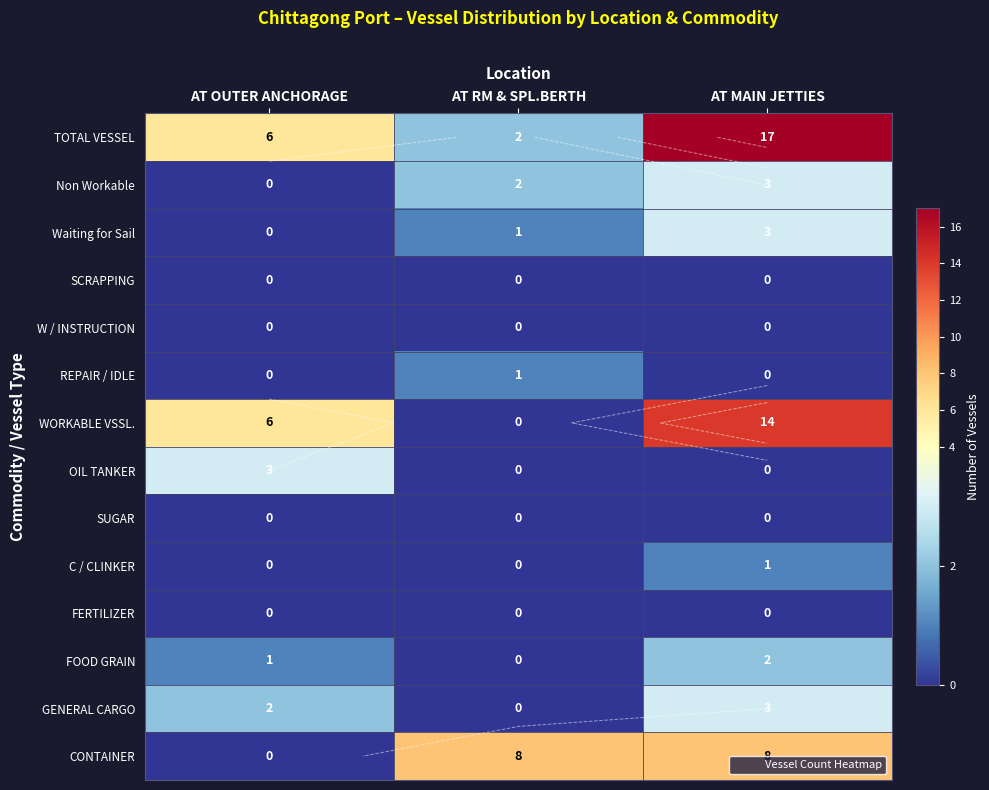

What is the average value of the GENERAL CARGO series?

2